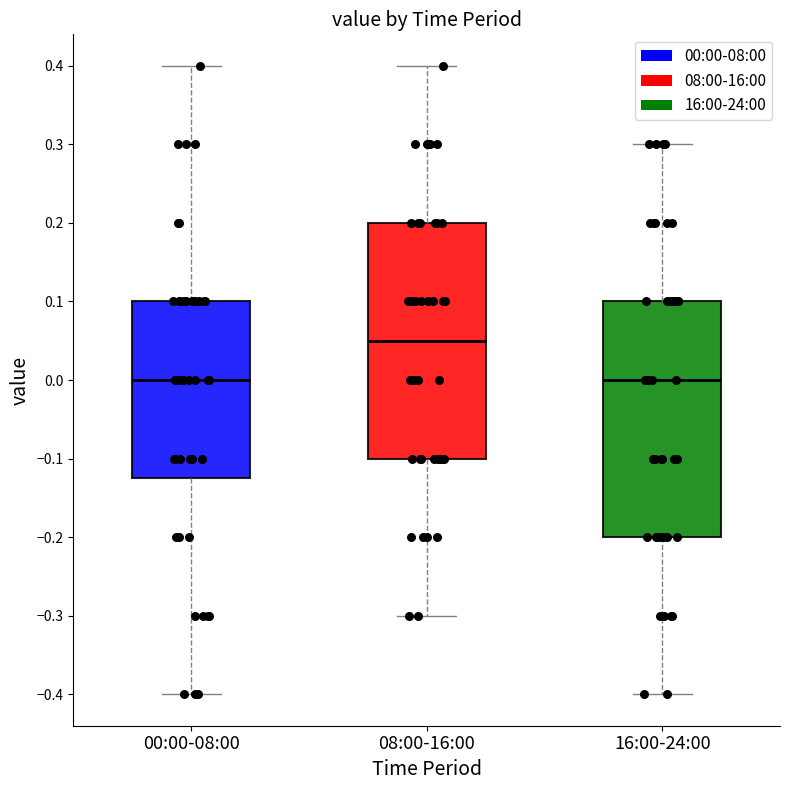

Which box has the highest median line?

08:00-16:00